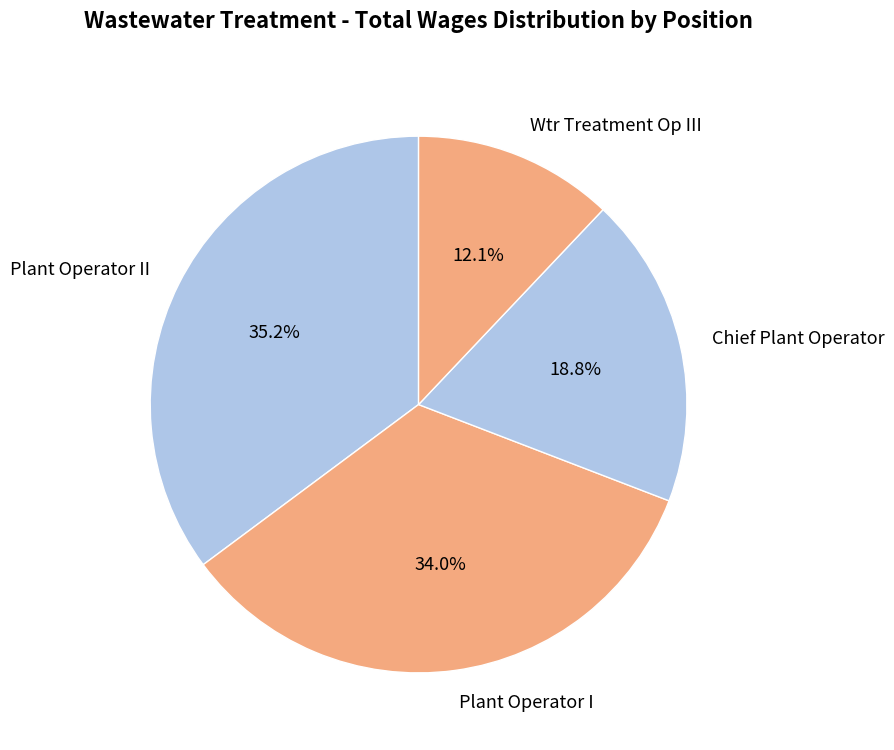

Is it true that Plant Operator II is 22% of the pie?

False